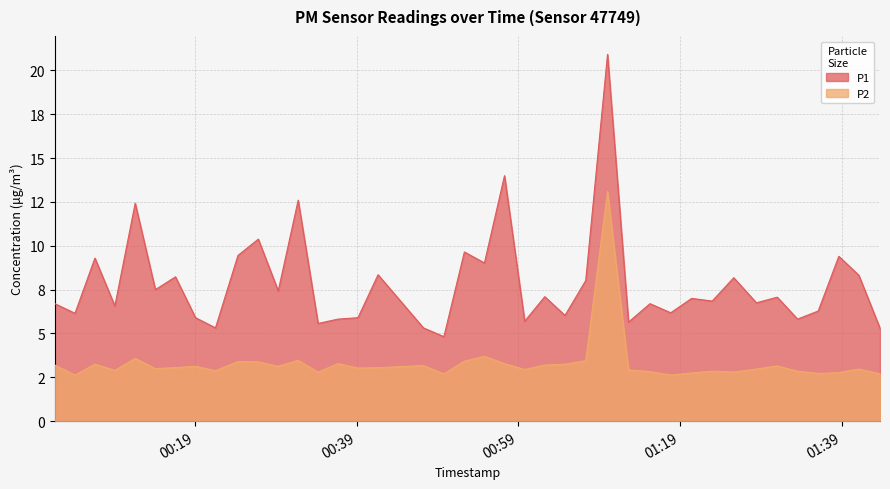

What is the maximum value shown in the chart?

20.9